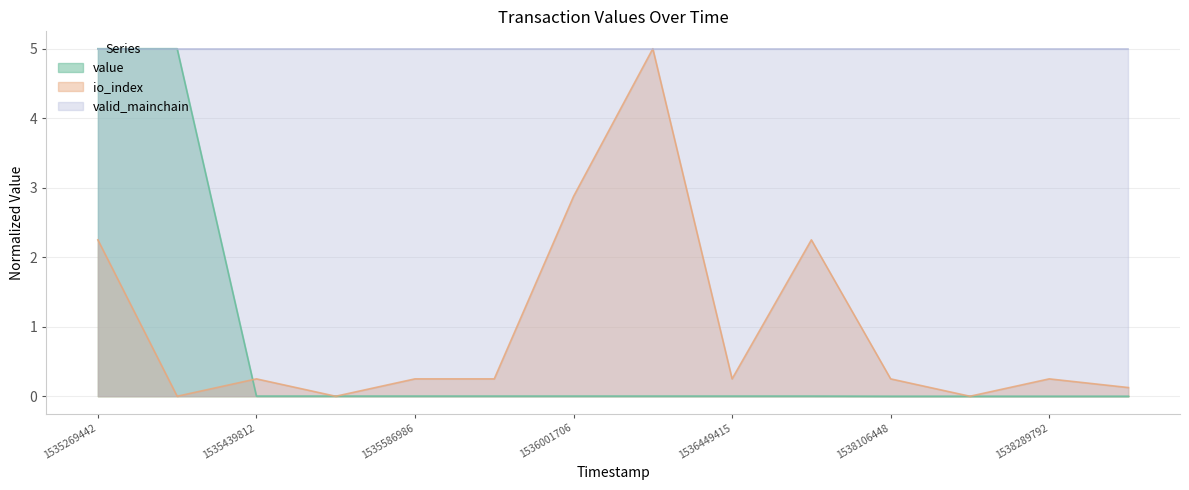

What are all the series names shown in the legend?

value, io_index, valid_mainchain